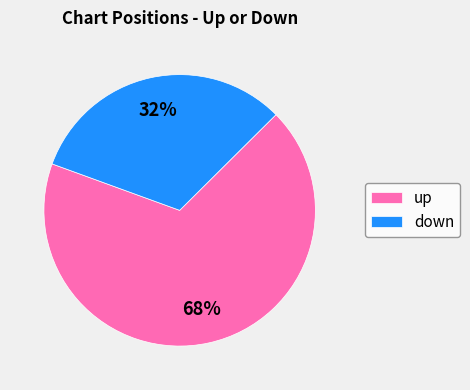

Is it true that up is 68% of the pie?

True